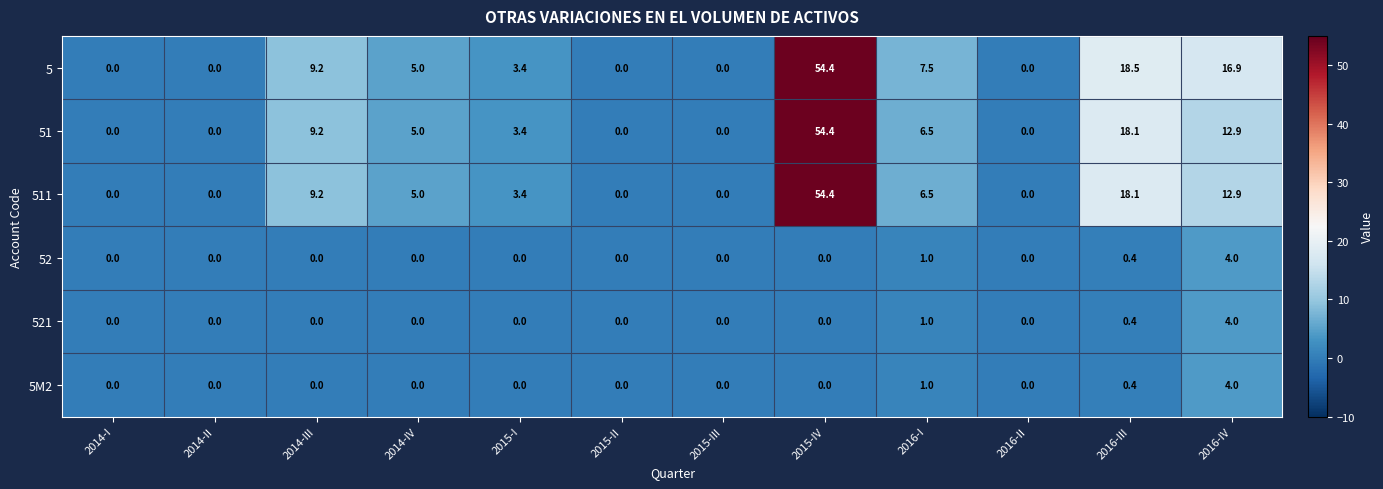

At how many categories does at least one series exceed 28?

1